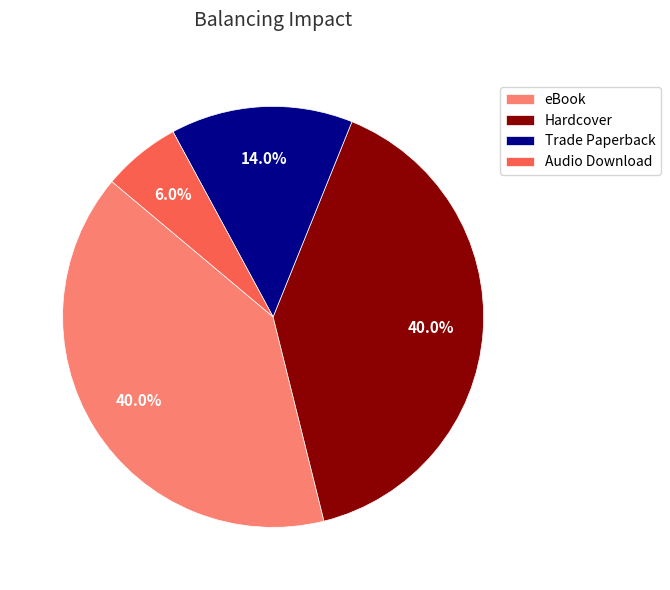

Is the sum of eBook and Audio Download greater than half?

No